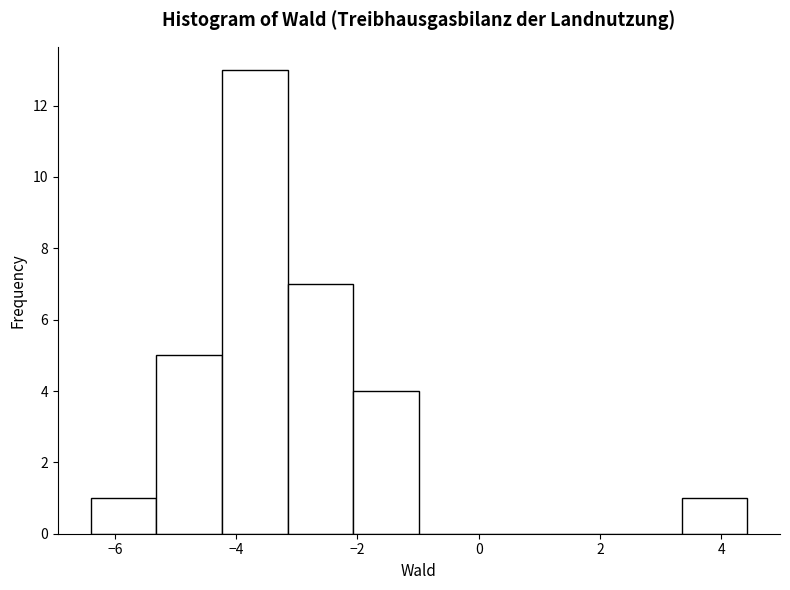

Reading left to right, list every bar in this chart as the range it spans on the x-axis followed by its height. Neither the bar edges nor the heights are printed on the chart, so give them approximately, as read against the axes.

-6.4 to -5.4: 1
-5.4 to -4.2: 5
-4.2 to -3.2: 13
-3.2 to -2.0: 7
-2.0 to -1.0: 4
-1.0 to 0.0: 0
0.0 to 1.2: 0
1.2 to 2.2: 0
2.2 to 3.4: 0
3.4 to 4.4: 1